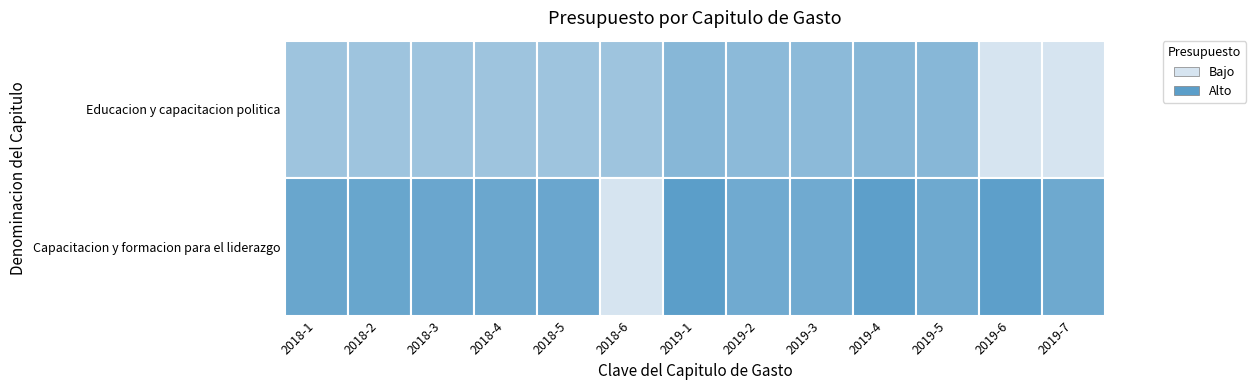

Which series changed the most between 2018-6 and 2019-3?

Capacitacion y formacion para el liderazgo